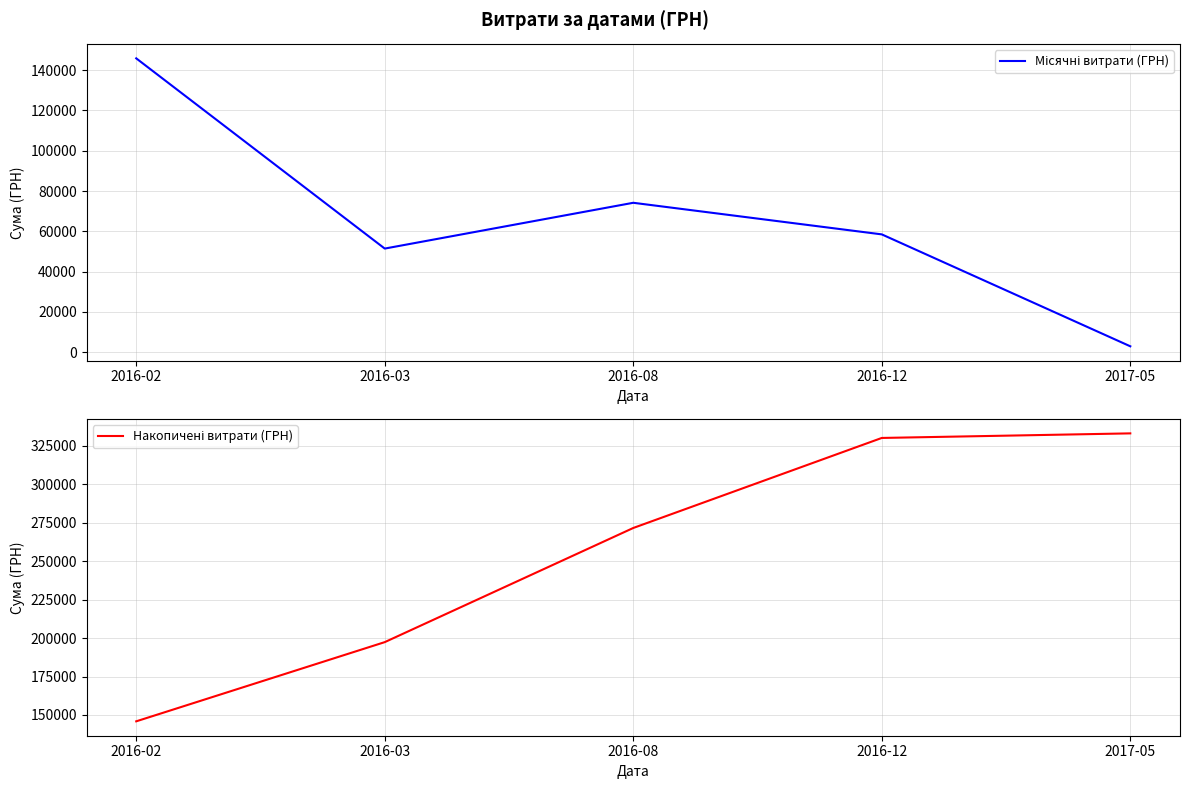

How many data points in Місячні витрати (ГРН) are less than 58517?

2